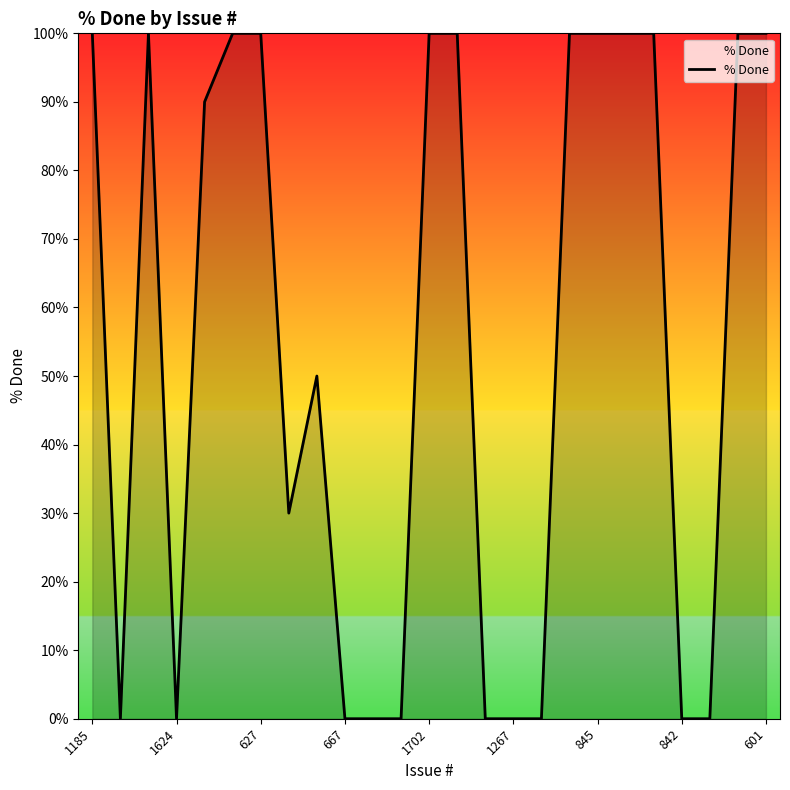

What is the greatest value displayed?

100